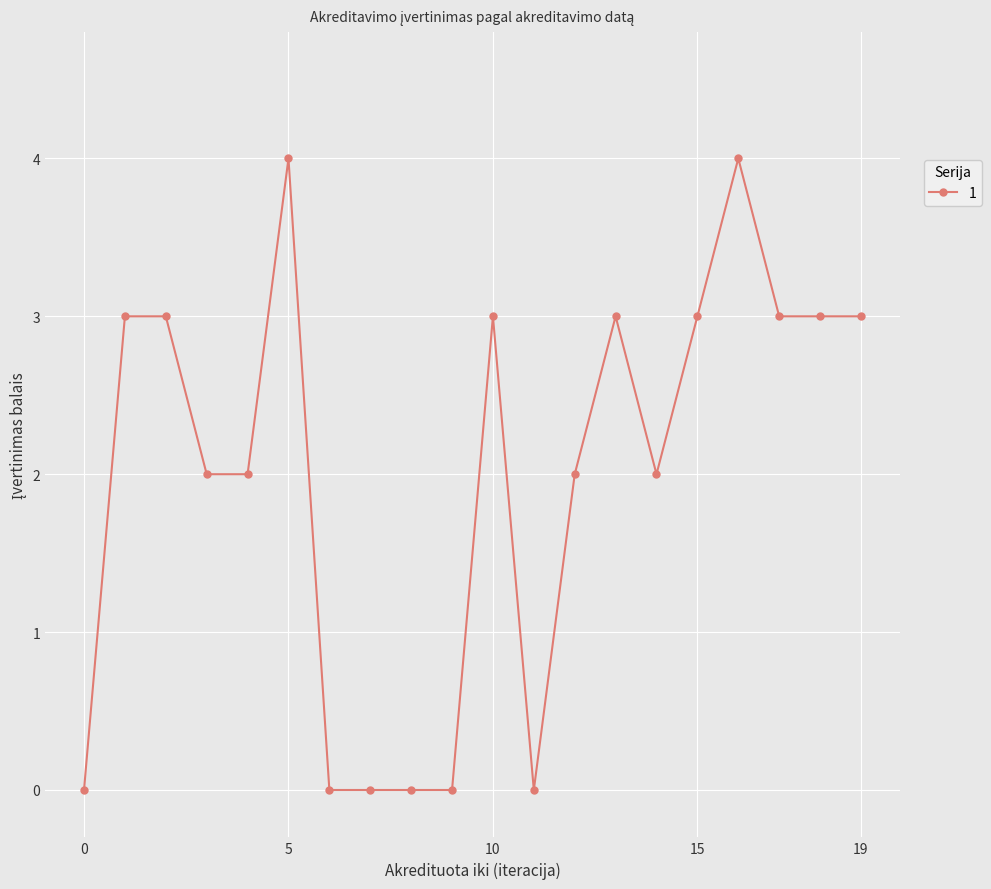

What is the greatest value displayed?

4